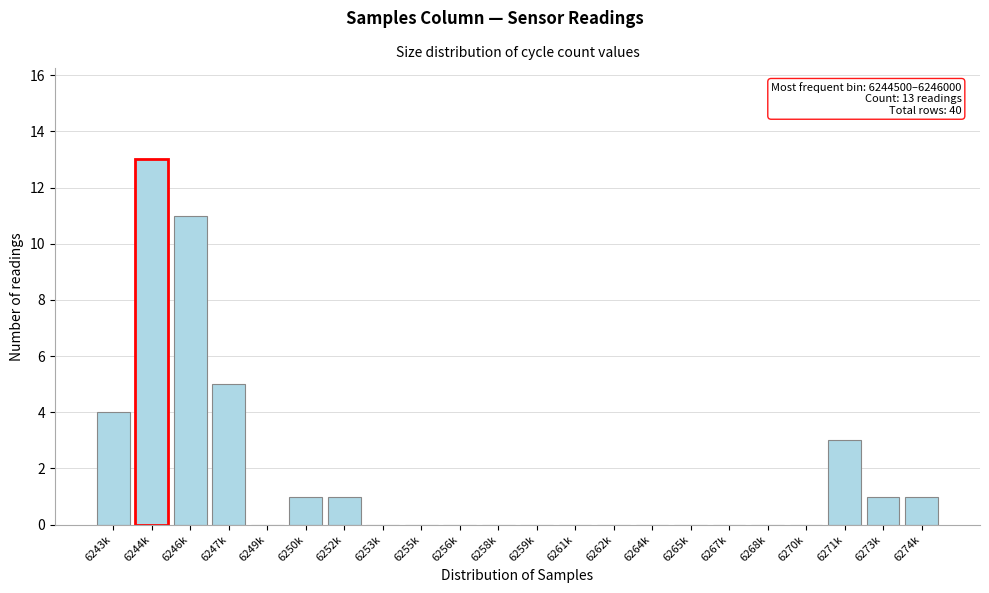

Reading right to left, what are all the values shown in this chart?

6274k=1	6273k=1	6271k=3	6270k=0	6268k=0	6267k=0	6265k=0	6264k=0	6262k=0	6261k=0	6259k=0	6258k=0	6256k=0	6255k=0	6253k=0	6252k=1	6250k=1	6249k=0	6247k=5	6246k=11	6244k=13	6243k=4